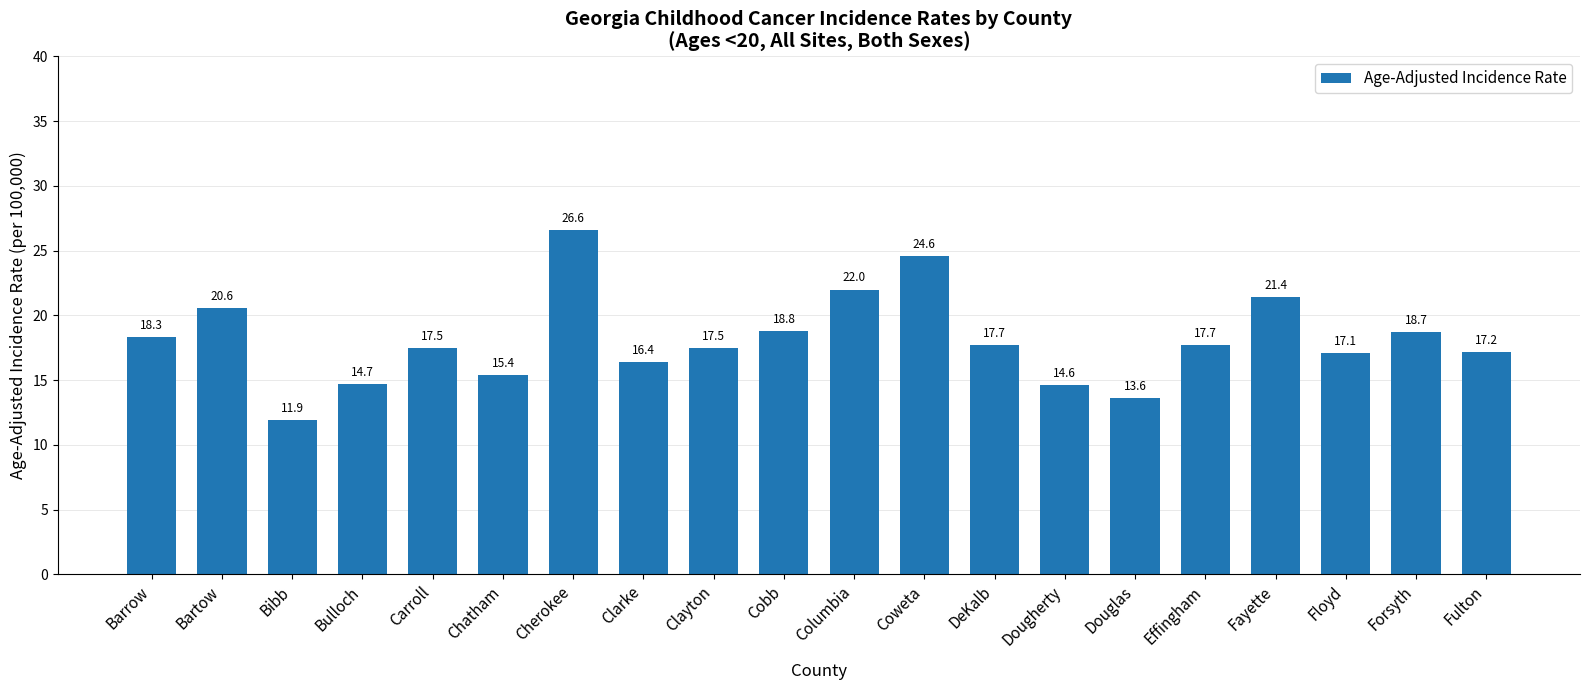

Between Bartow and Forsyth, which is larger?

Bartow